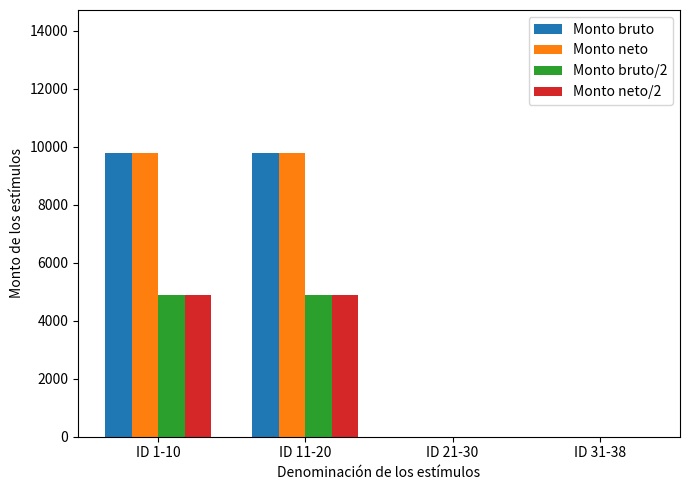

The value of Monto bruto at ID 31-38 is 4436. True or false?

False